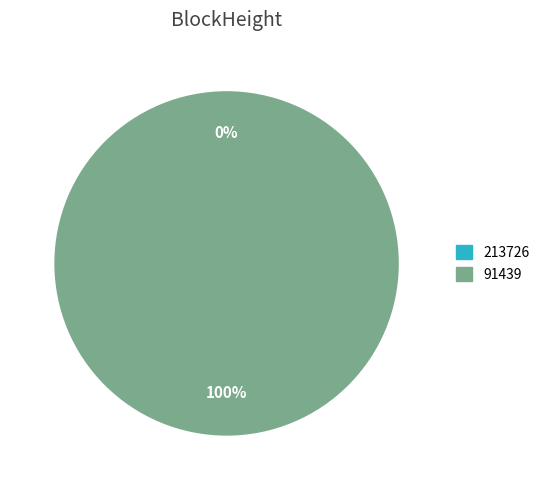

Which category has the smallest portion of the pie?

213726